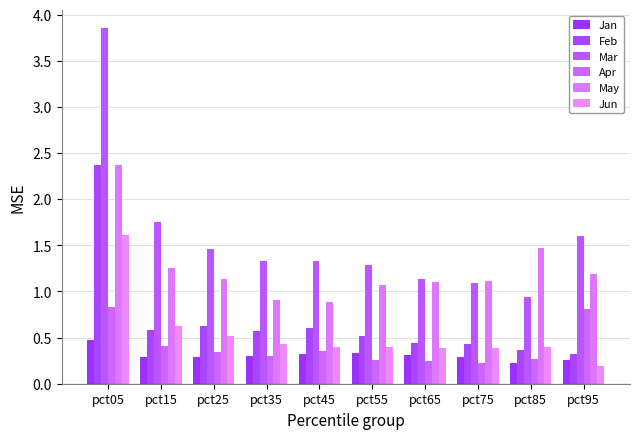

Rank the series at pct65 from lowest to highest value.

Apr, Jan, Jun, Feb, May, Mar